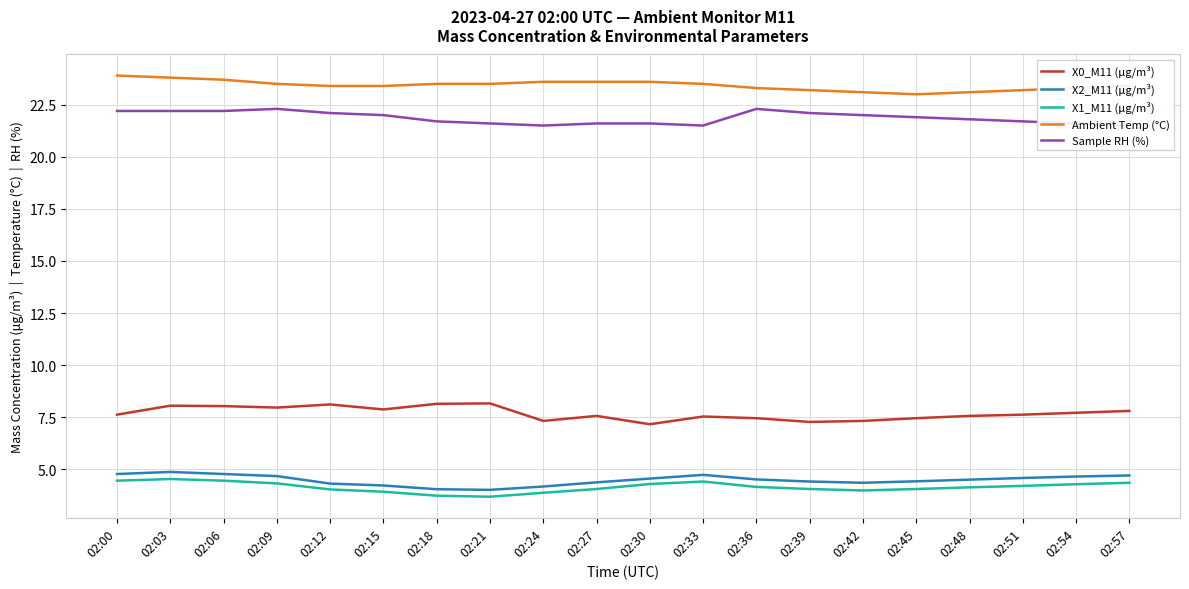

Rank the series at 02:00 from lowest to highest value.

X1_M11 (μg/m³), X2_M11 (μg/m³), X0_M11 (μg/m³), Sample RH (%), Ambient Temp (°C)